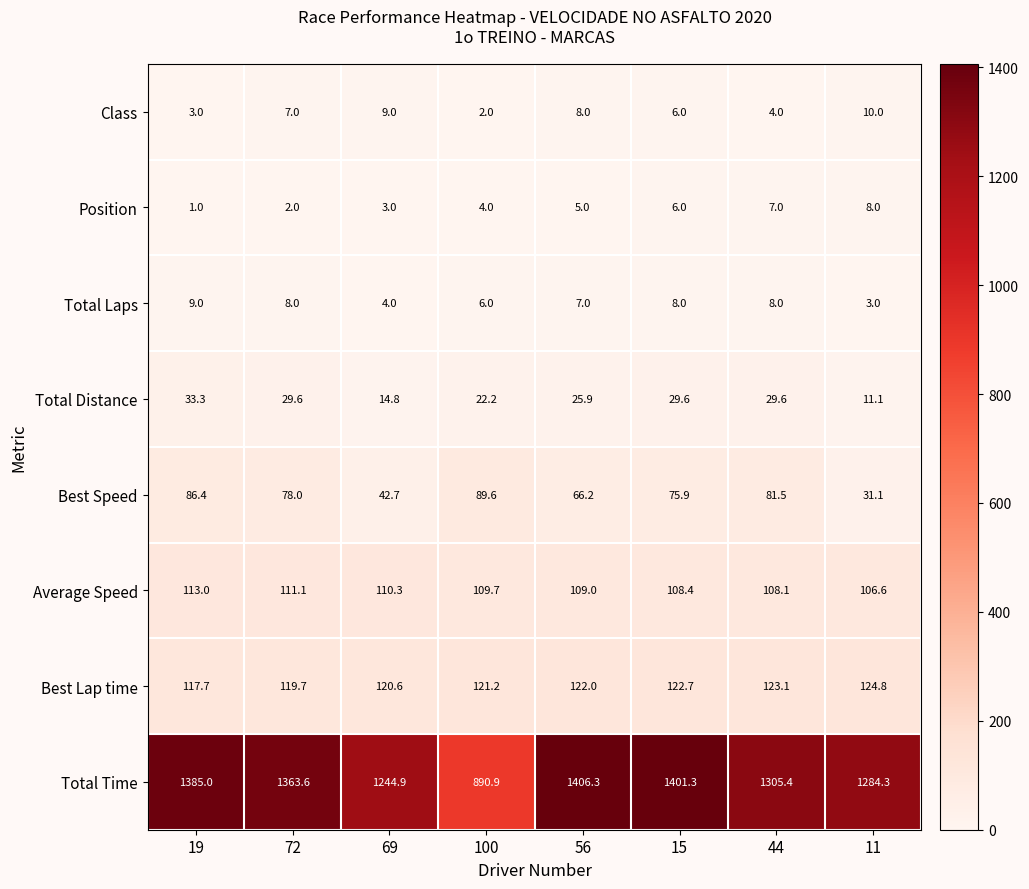

Which category has the highest value across all series?

56